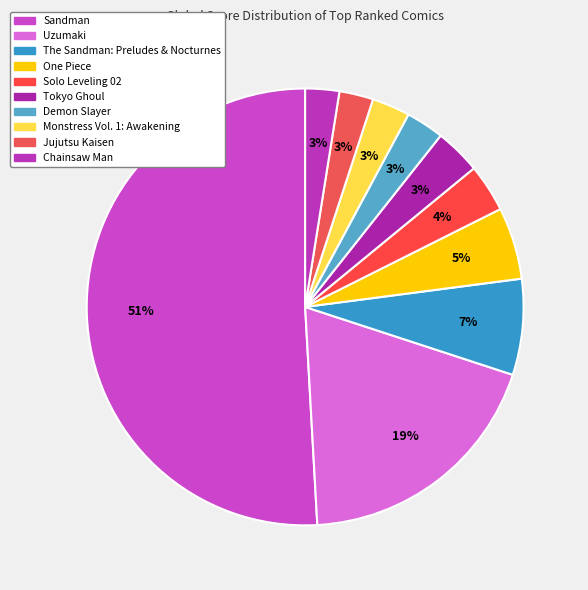

What portion of the pie excludes Chainsaw Man?

97.5%